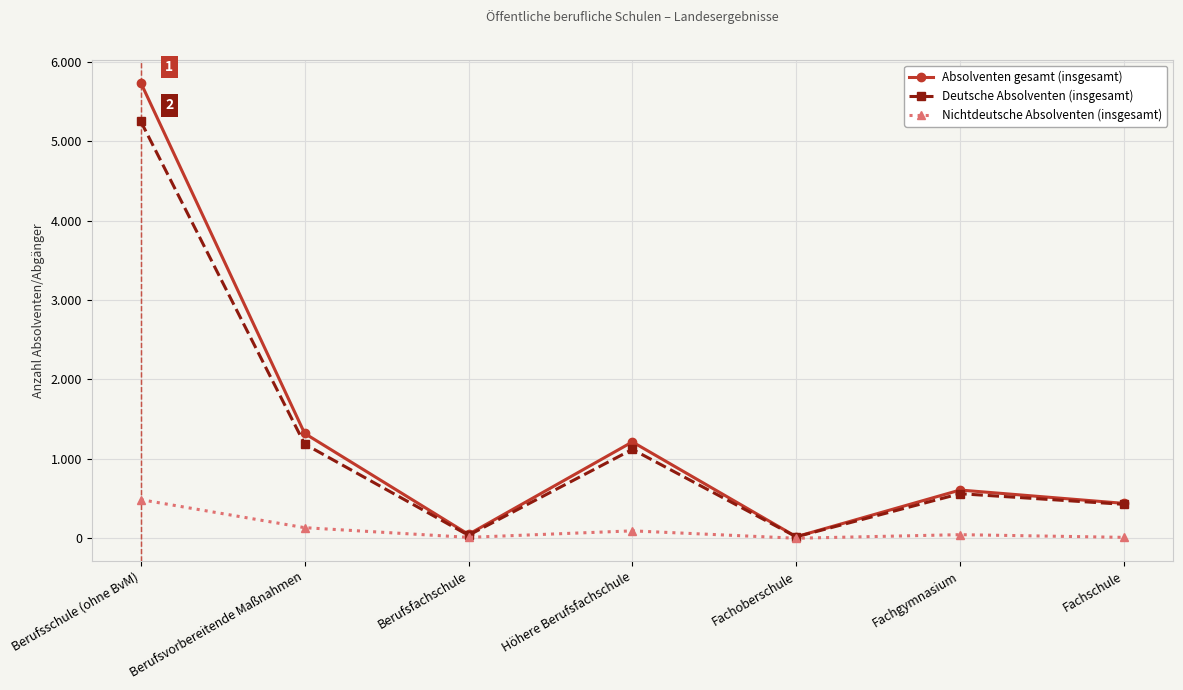

The Absolventen gesamt (insgesamt) series shows 5738 at Berufsschule (ohne BvM). True or false?

True